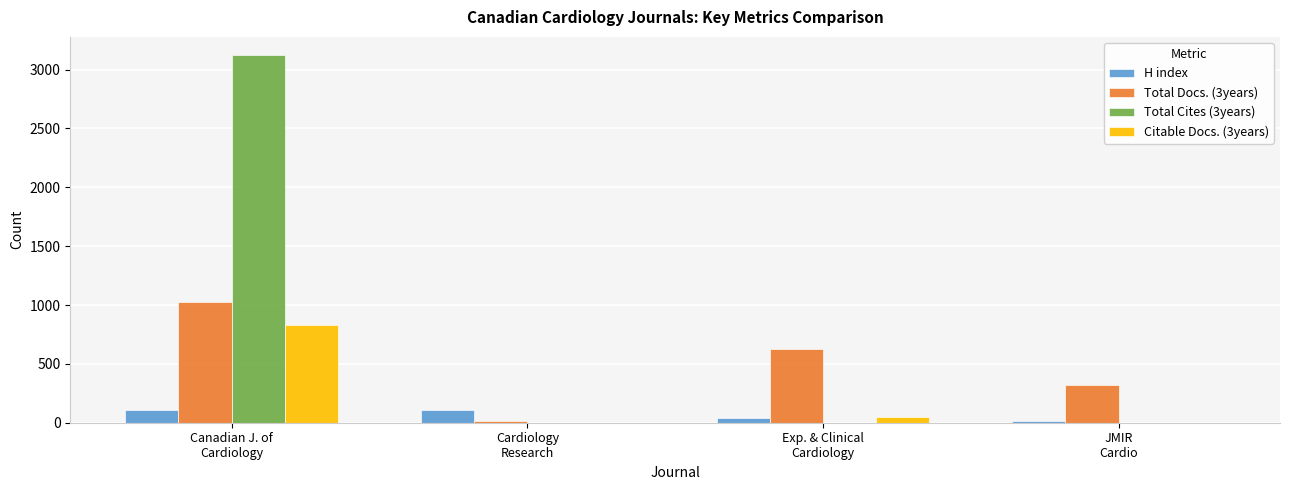

Count the H index values in the range 41 to 112.

3